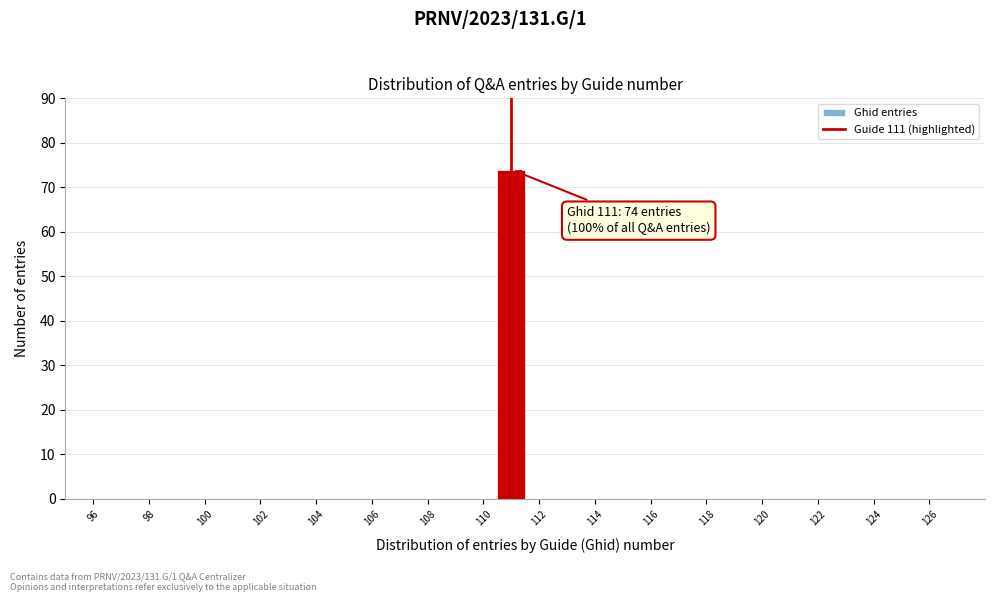

Which range on the x-axis has the tallest bar?

110.5 to 111.5